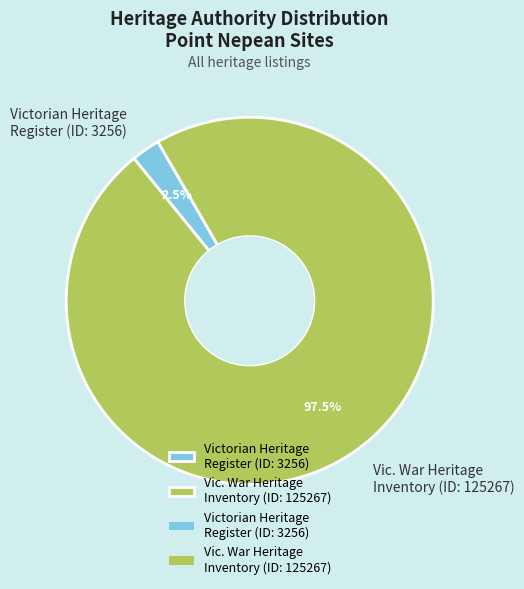

Does any single category account for the majority?

Yes